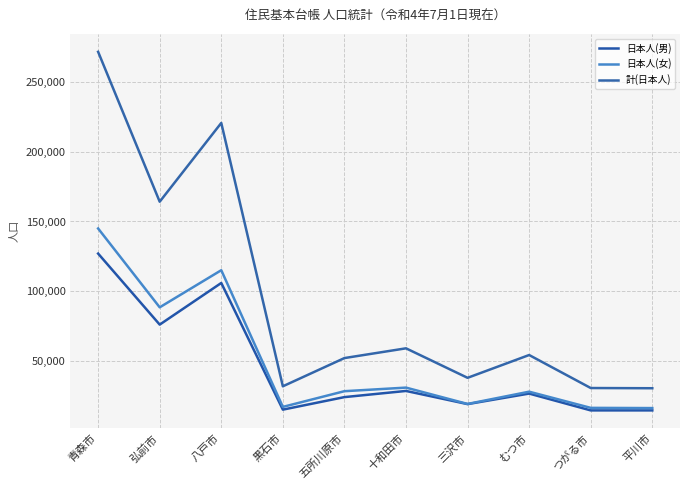

Is the value of 日本人(女) at 黒石市 greater than the value of 計(日本人) at 十和田市?

No